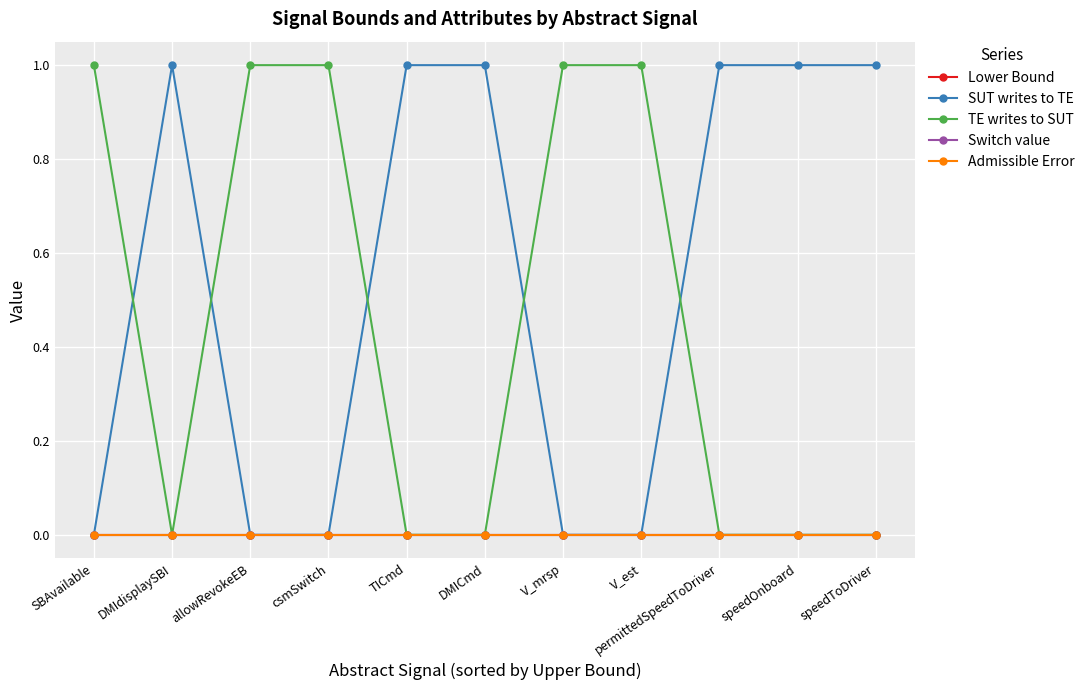

What is the sum of all SUT writes to TE values?

6